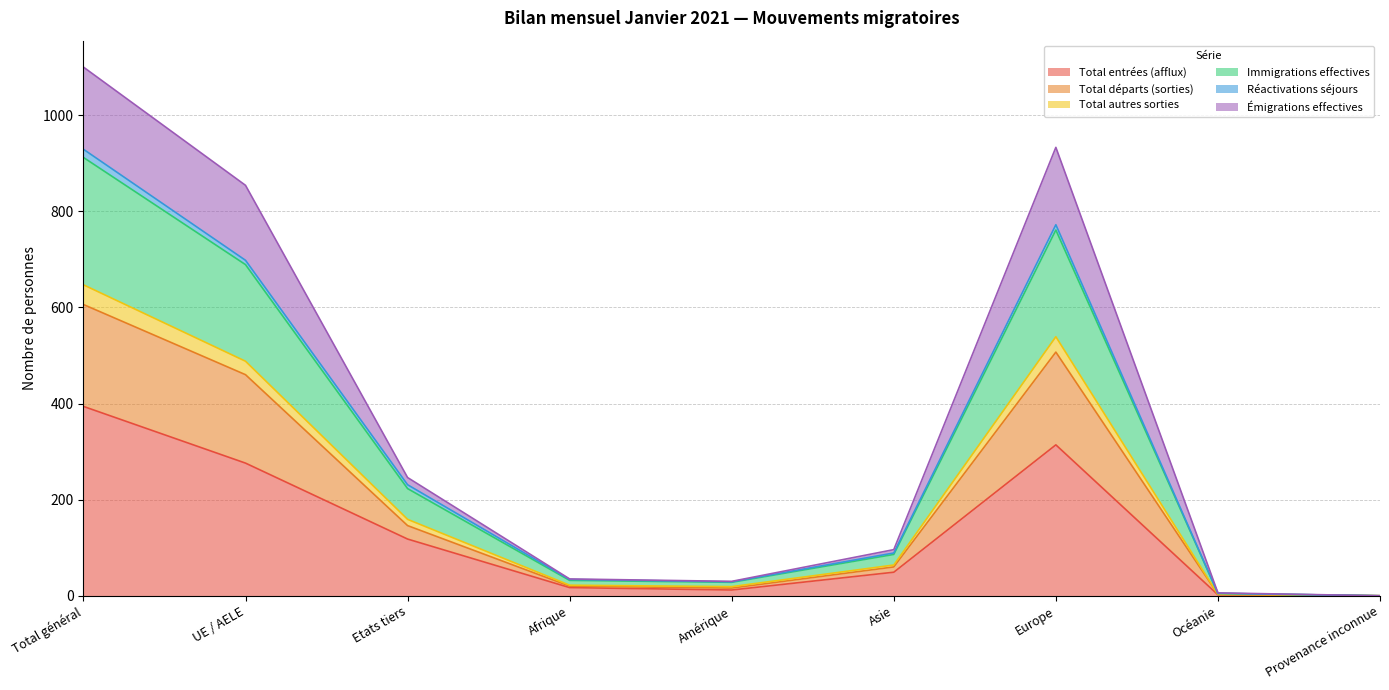

What is the maximum value for Total entrées (afflux)?

394